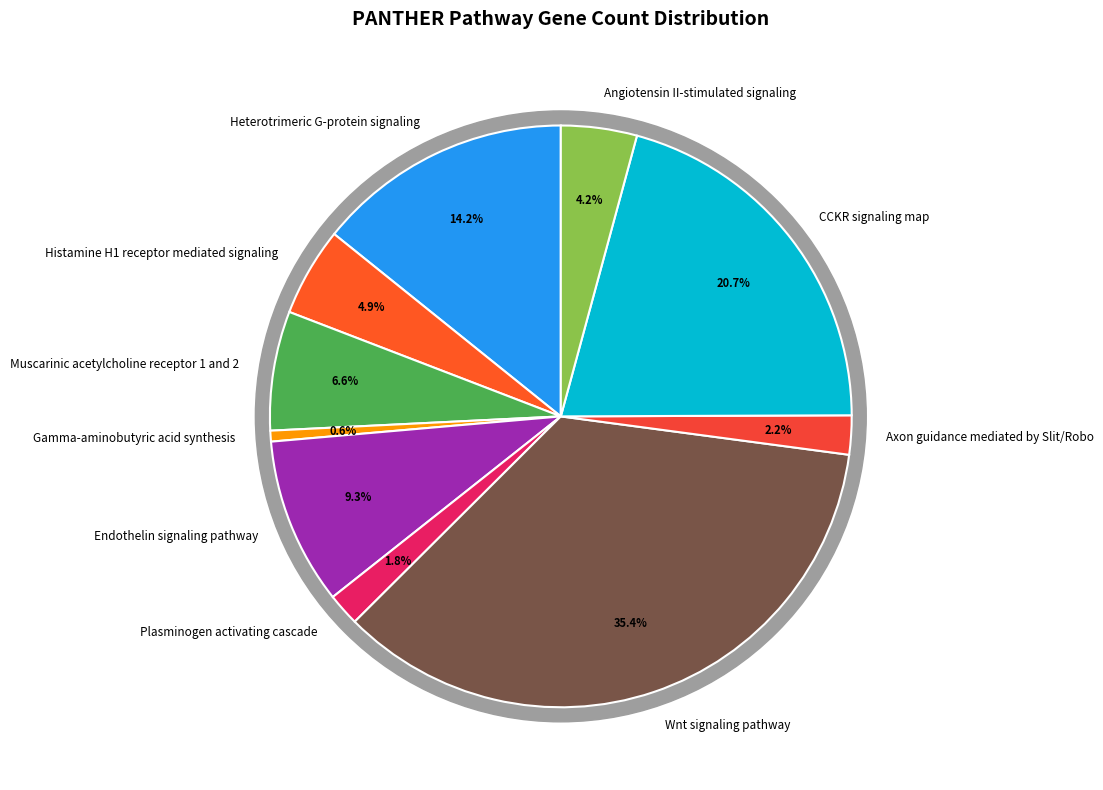

Does Angiotensin II-stimulated signaling represent more than half of the total?

No